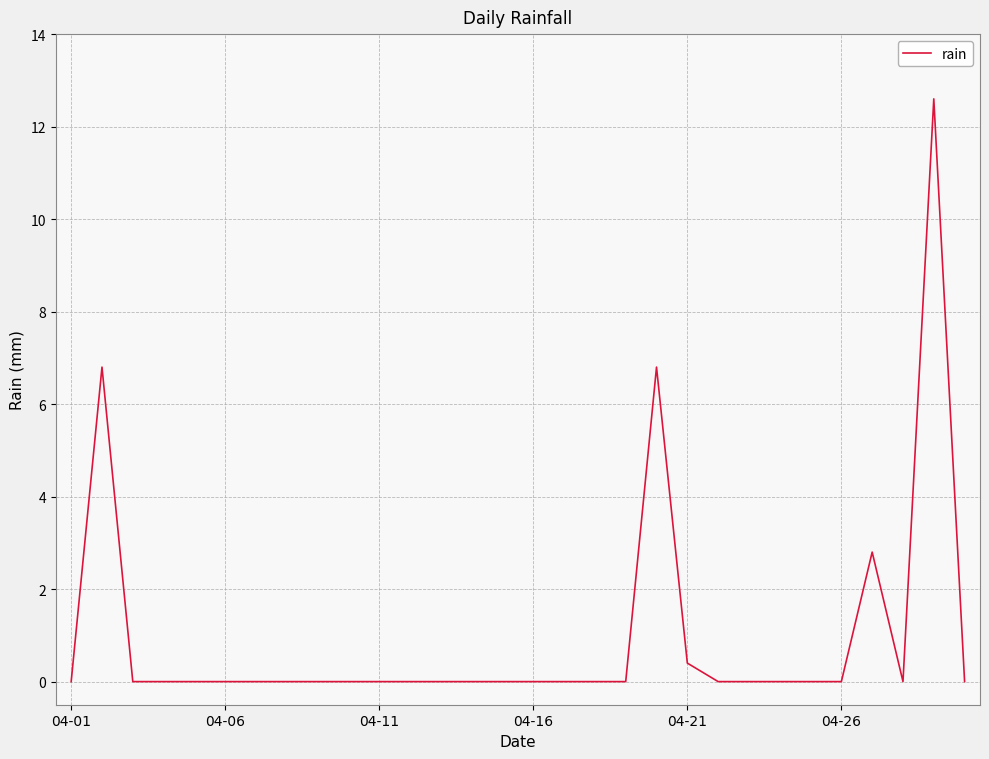

What is the greatest value displayed?

12.6